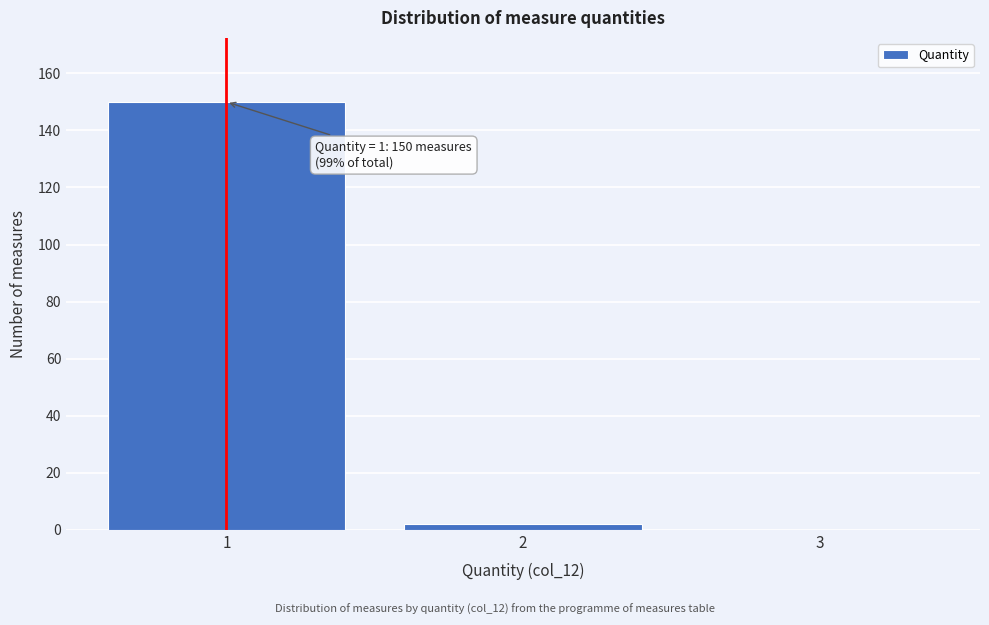

Reading right to left, list all the values displayed in this chart.

3=0	2=2	1=150